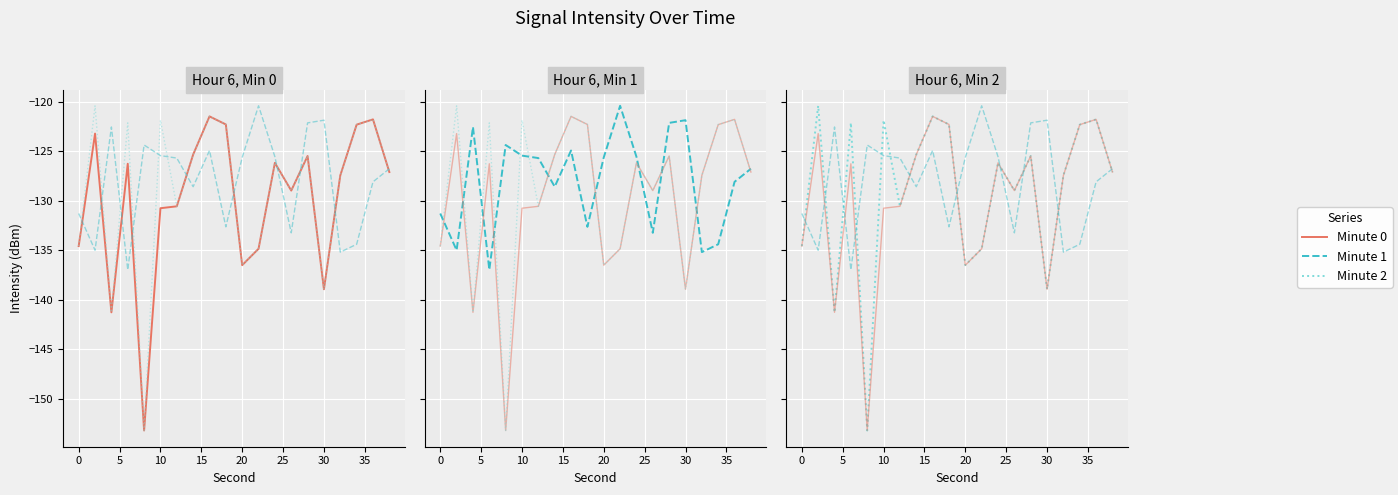

Rank the series at 25 from lowest to highest value.

Minute 0, Minute 2, Minute 1